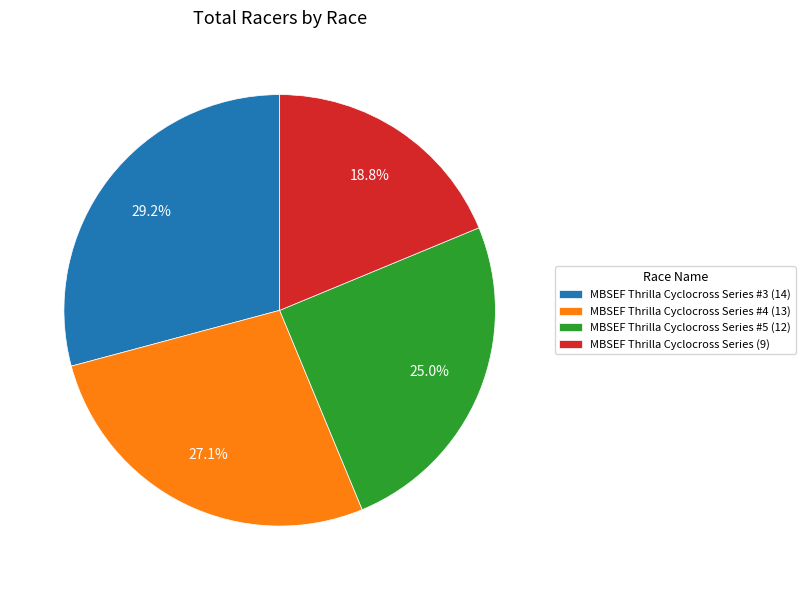

Does MBSEF Thrilla Cyclocross Series #5 (12) account for over 50% of the chart?

No